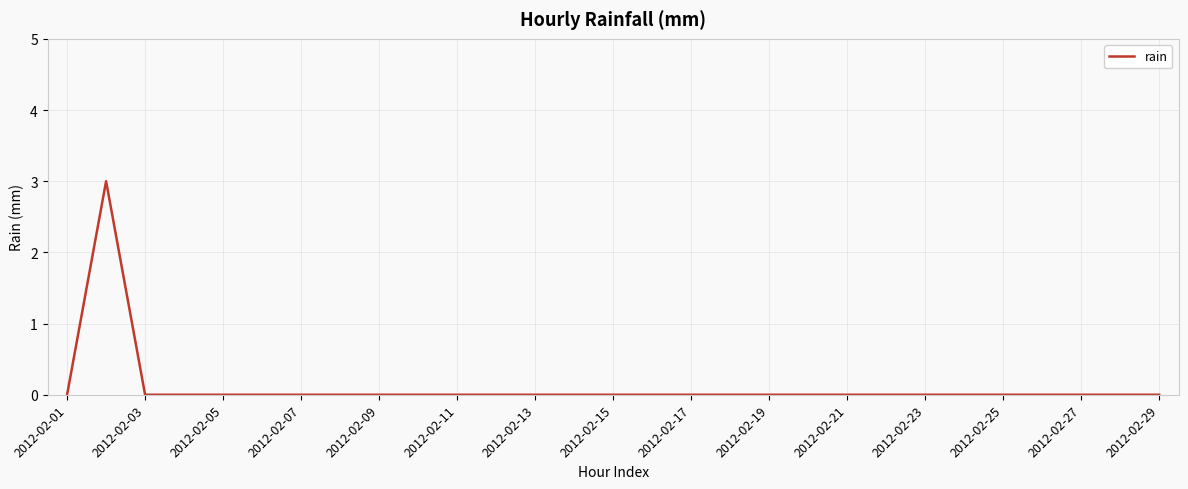

What is the greatest value displayed?

3